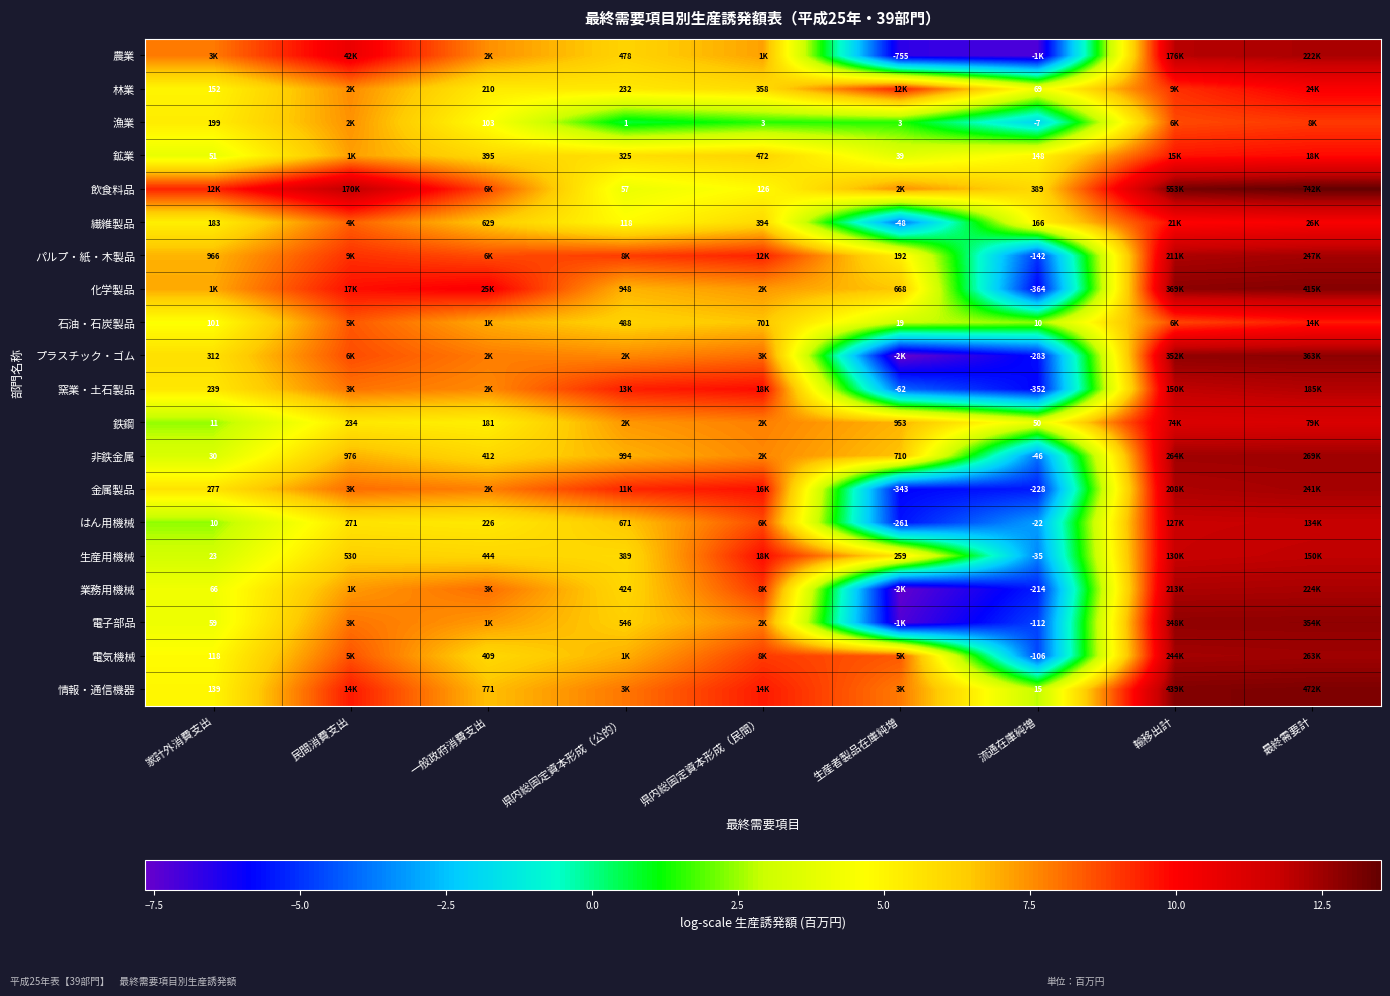

The value of 電子部品 at 最終需要計 is 12.8. True or false?

True